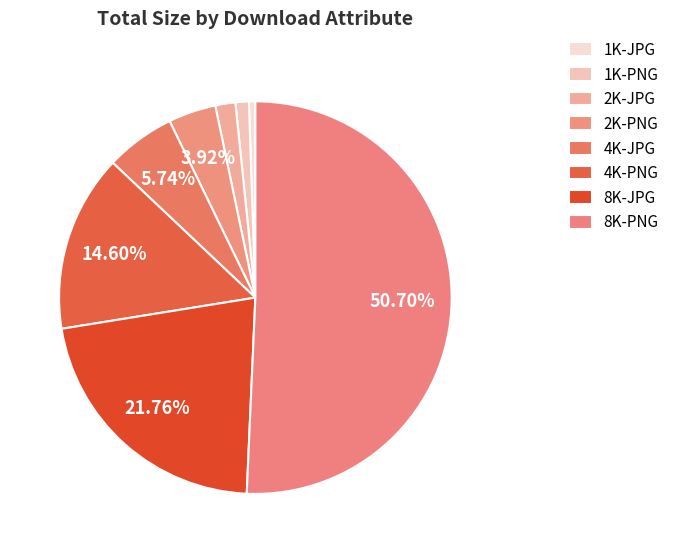

What is the ratio of the value at 8K-PNG to the value at 4K-PNG?

3.5